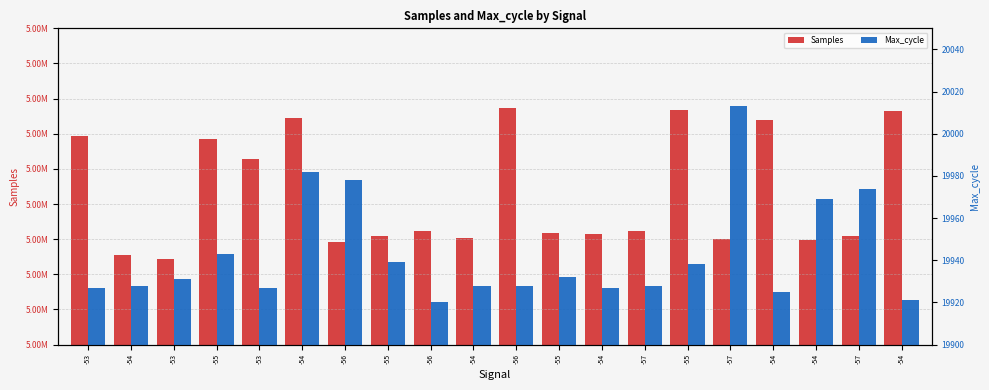

Which series has the largest range (max minus min)?

Samples